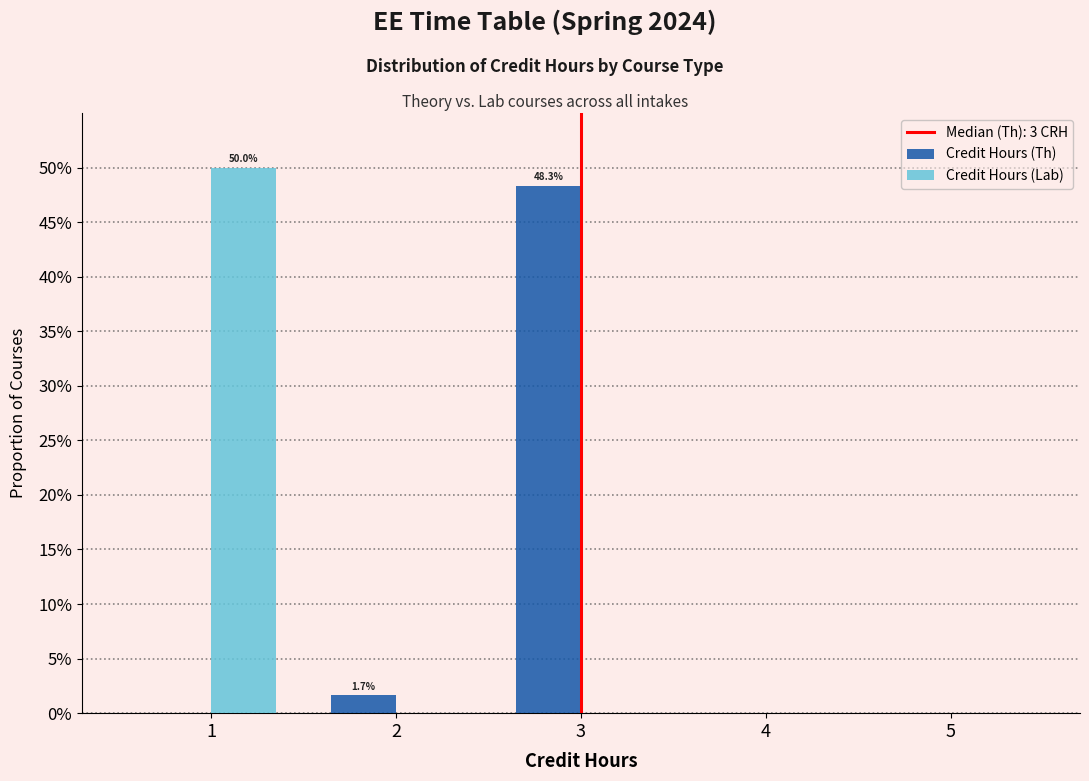

Reading right to left, list all the values displayed in this chart.

Credit Hours (Th): 5=0.0	4=0.0	3=48.3	2=1.7	1=0.0
Credit Hours (Lab): 5=0.0	4=0.0	3=0.0	2=0.0	1=50.0